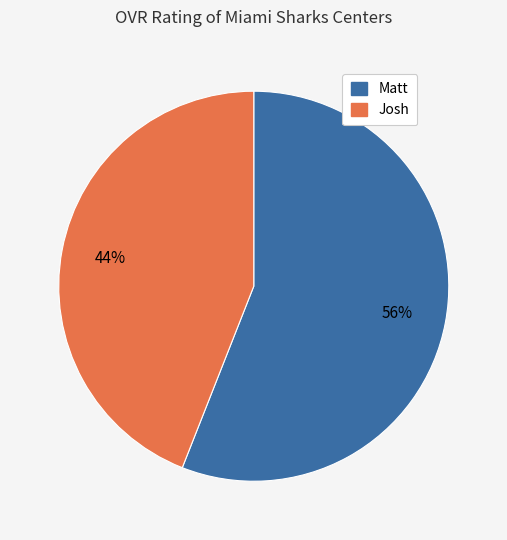

What is the majority slice?

Matt